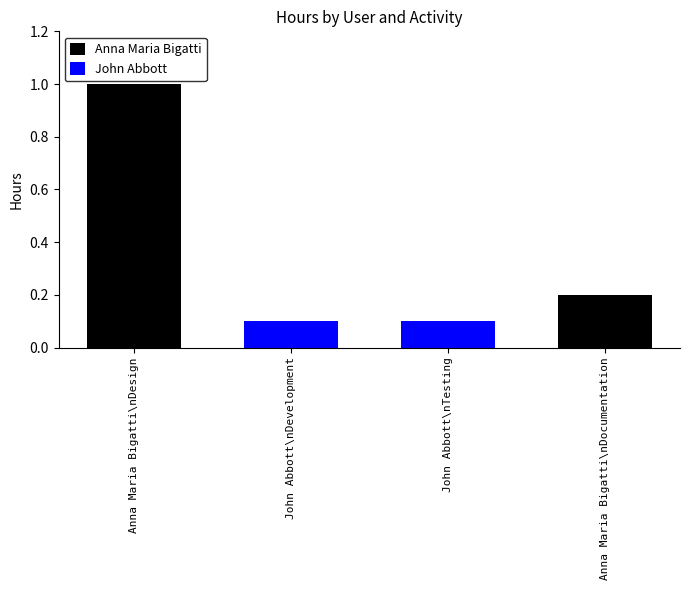

What is the value of the John Abbott bar at the 2nd from the left?

0.1